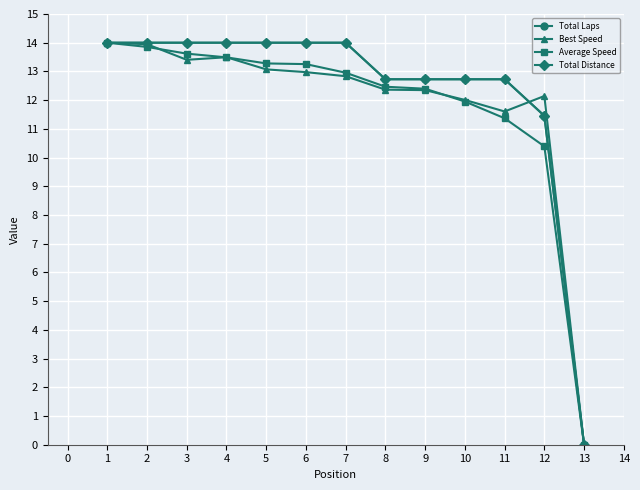

Does the chart have visible grid lines?

Yes